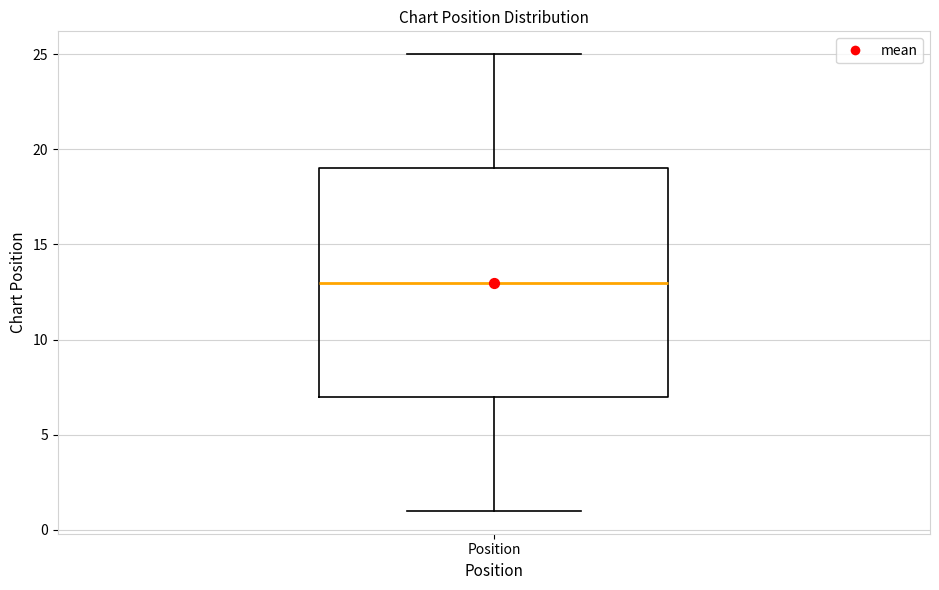

Transcribe this box plot: give where the median line is, the range the box spans, and where the two whiskers end, as read against the y-axis. The values are not printed on the chart, so give them approximately, as read against the axis.

median 13, box 7 to 19, whiskers 1 to 25